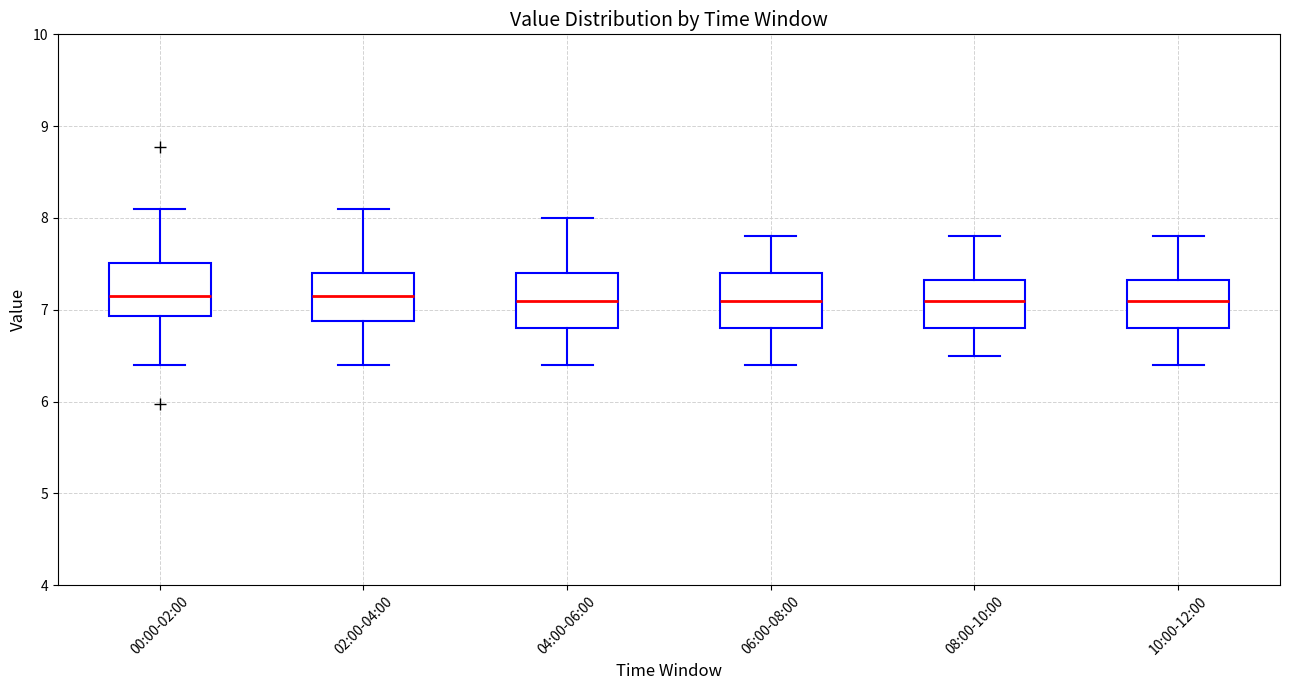

Reading left to right, transcribe this box plot: for each box, give where its median line is, the range the box spans, and where its two whiskers end, as read against the y-axis. The values are not printed on the chart, so give them approximately, as read against the axis.

00:00-02:00: median 7.2, box 6.9 to 7.5, whiskers 6.4 to 8.1
02:00-04:00: median 7.2, box 6.9 to 7.4, whiskers 6.4 to 8.1
04:00-06:00: median 7.1, box 6.8 to 7.4, whiskers 6.4 to 8.0
06:00-08:00: median 7.1, box 6.8 to 7.4, whiskers 6.4 to 7.8
08:00-10:00: median 7.1, box 6.8 to 7.3, whiskers 6.5 to 7.8
10:00-12:00: median 7.1, box 6.8 to 7.3, whiskers 6.4 to 7.8